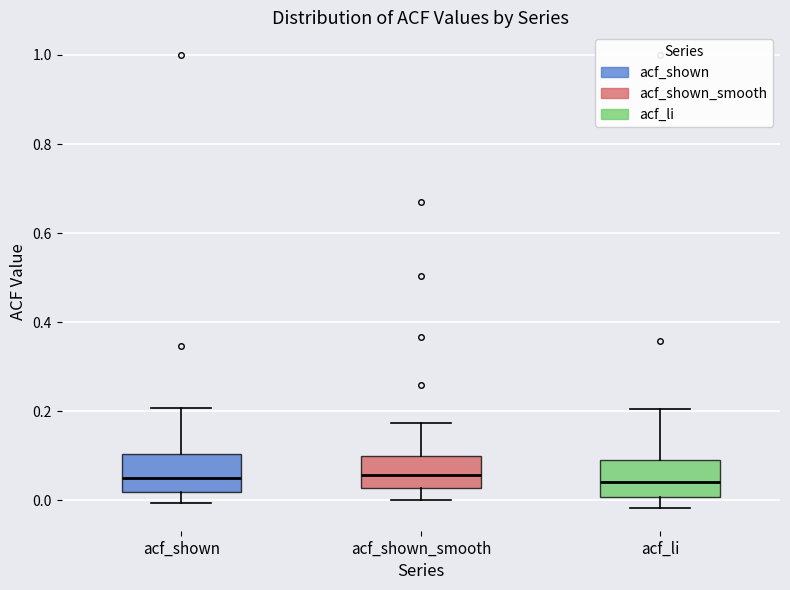

Reading left to right, transcribe this box plot: for each box, give where its median line is, the range the box spans, and where its two whiskers end, as read against the y-axis. The values are not printed on the chart, so give them approximately, as read against the axis.

acf_shown: median 0.04, box 0.02 to 0.10, whiskers 0.00 to 0.20
acf_shown_smooth: median 0.06, box 0.02 to 0.10, whiskers 0.00 to 0.18
acf_li: median 0.04, box 0.00 to 0.10, whiskers -0.02 to 0.20